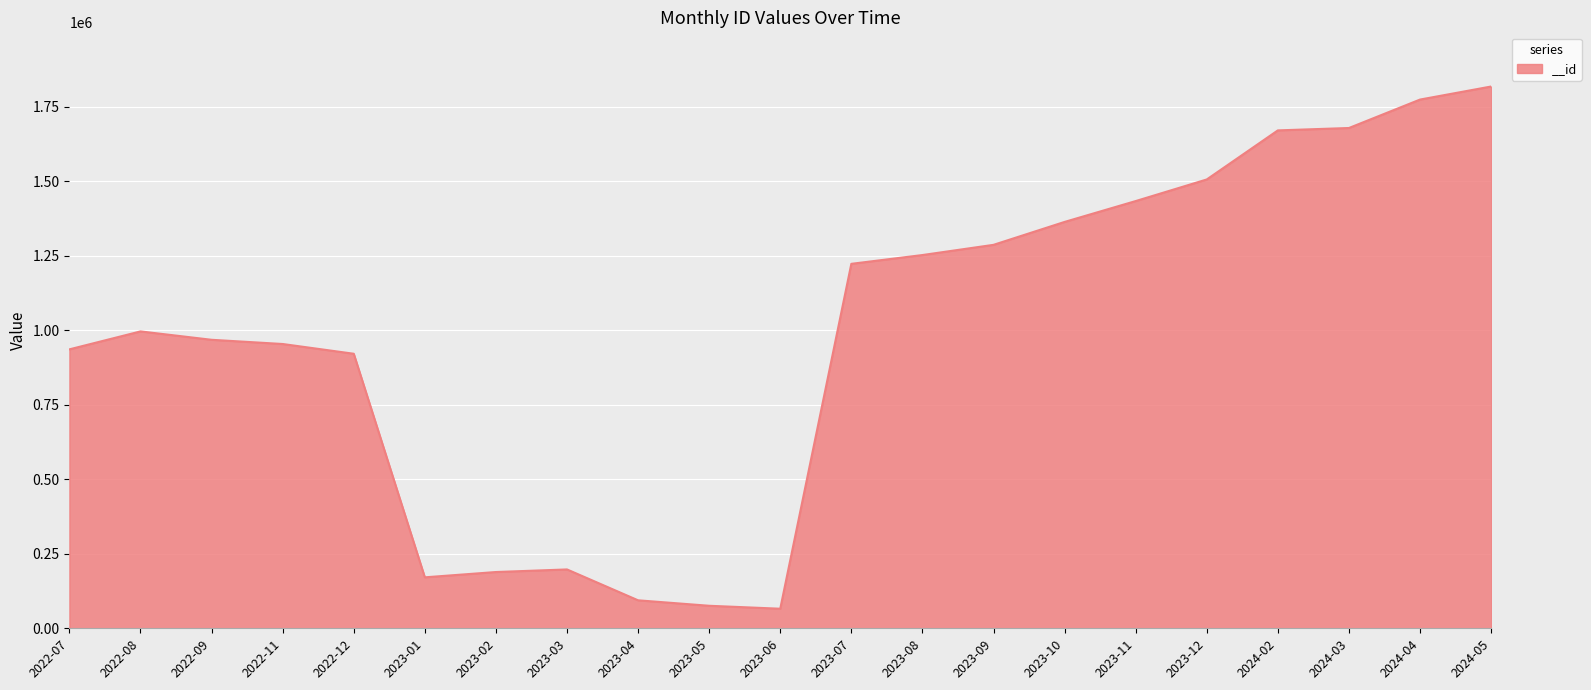

What is the minimum value shown in the chart?

65650